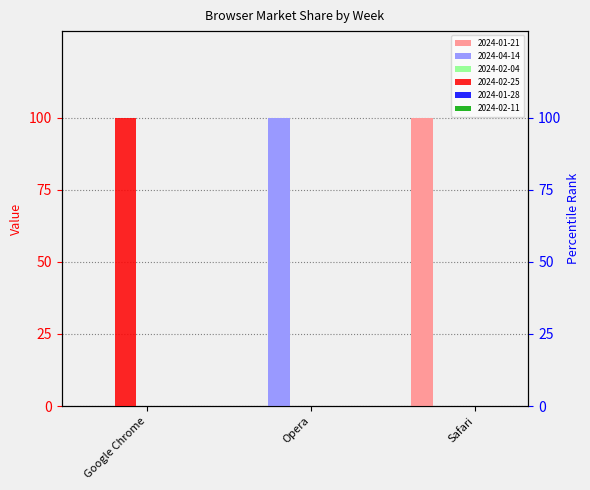

Rank the series by their maximum value, from lowest to highest.

2024-01-21, 2024-02-25, 2024-04-14